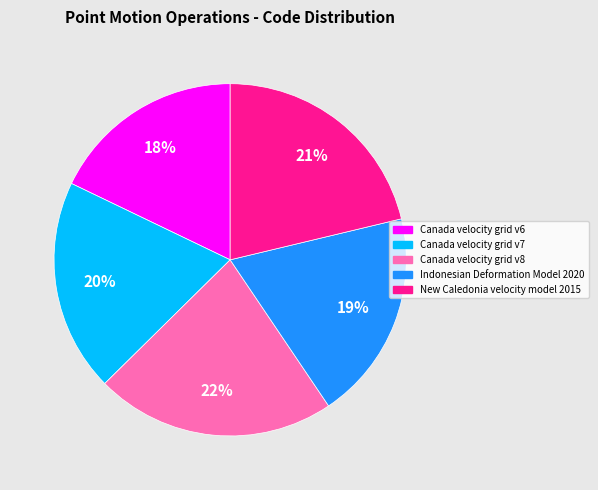

Is there a majority slice in this chart?

No